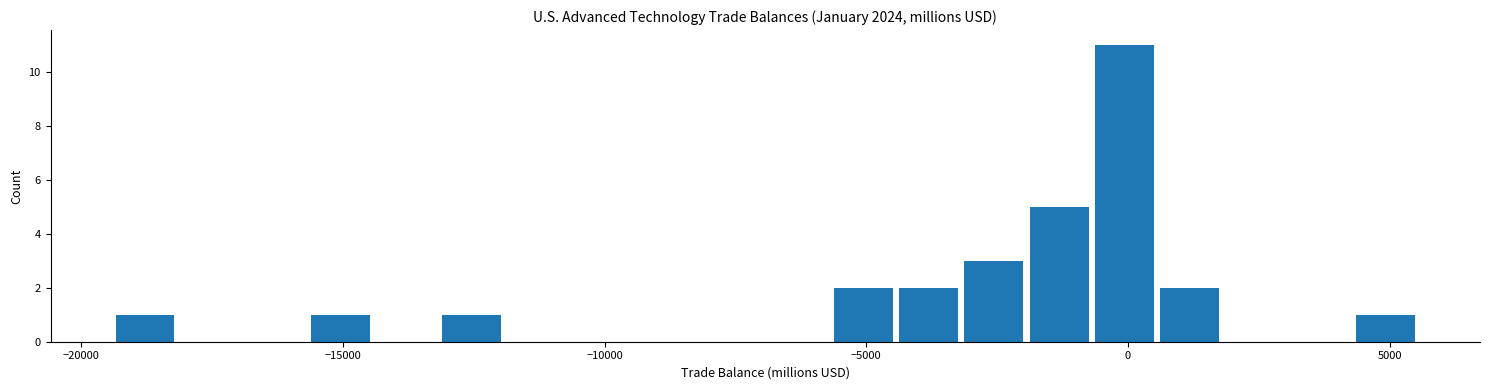

Read against the x-axis, roughly where is the centre of the tallest bar?

0